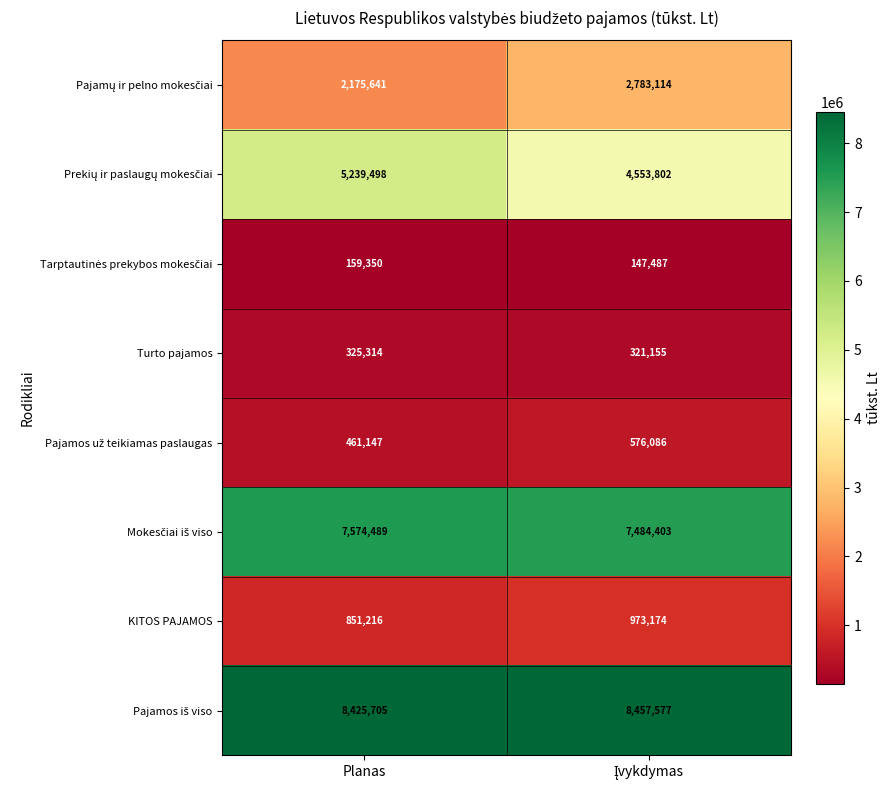

Count the number of data series in this chart.

8